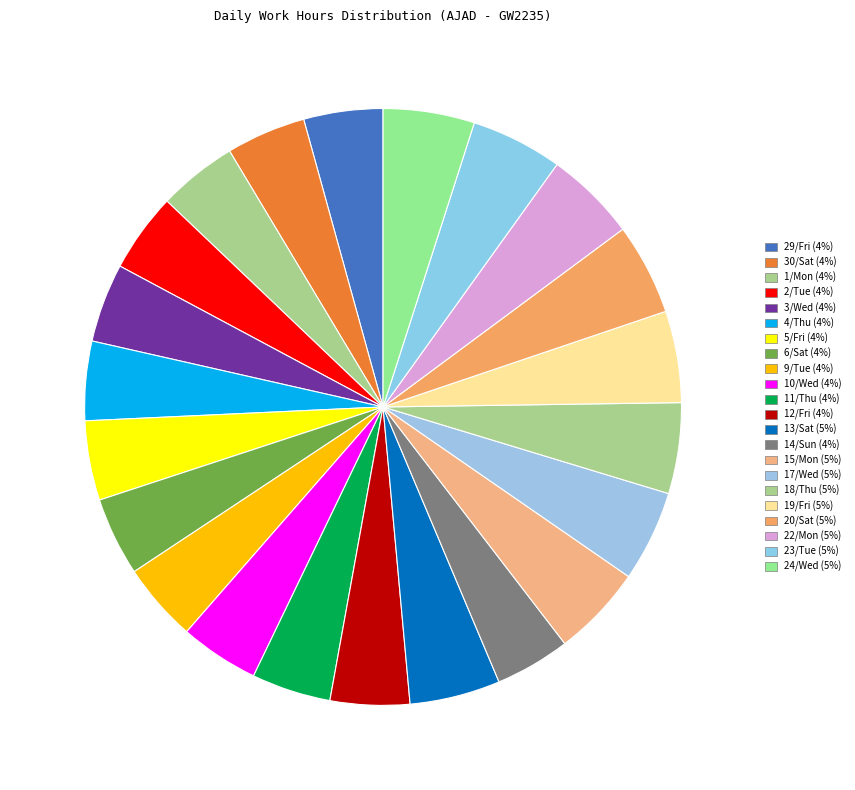

Is 10/Wed the majority of the pie?

No